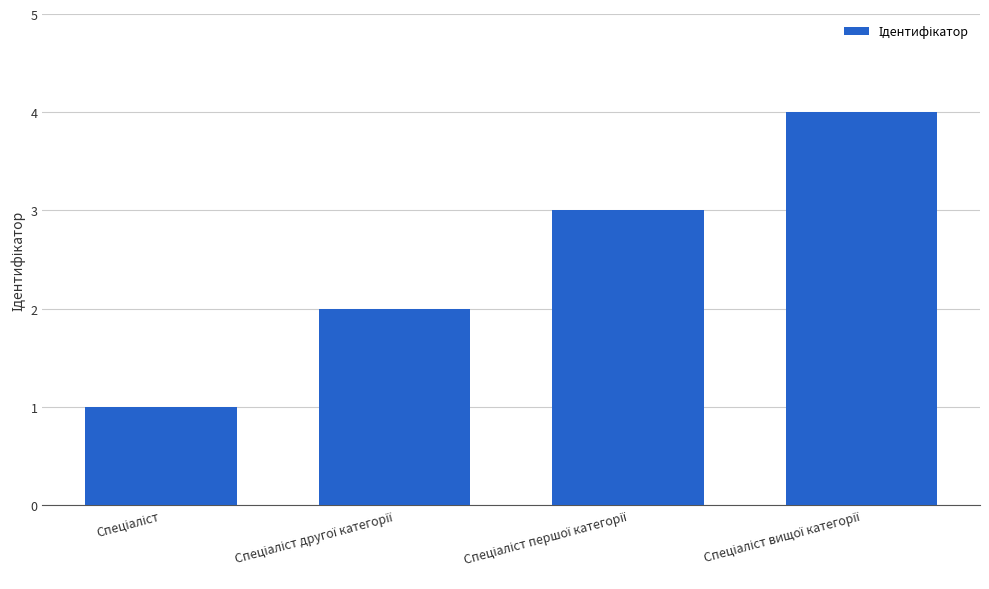

How many bars are there in total?

4